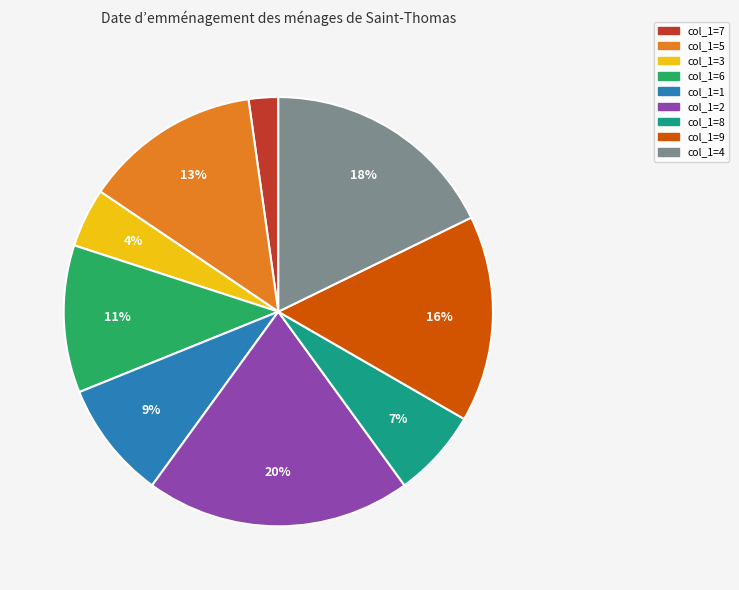

True or false: col_1=3 accounts for 4% of the total.

True